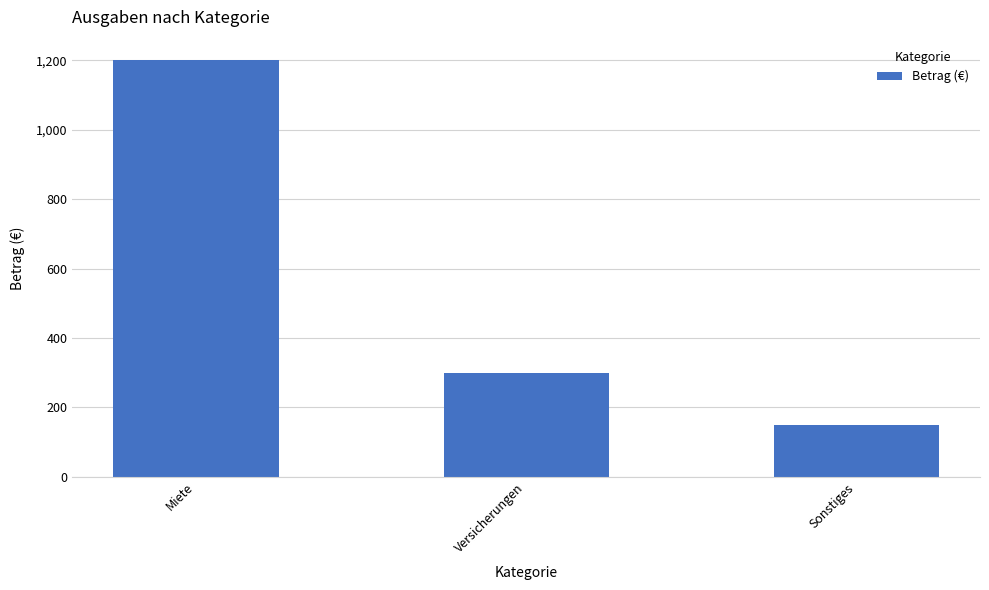

What is the label of the 3rd bar from the right?

Miete